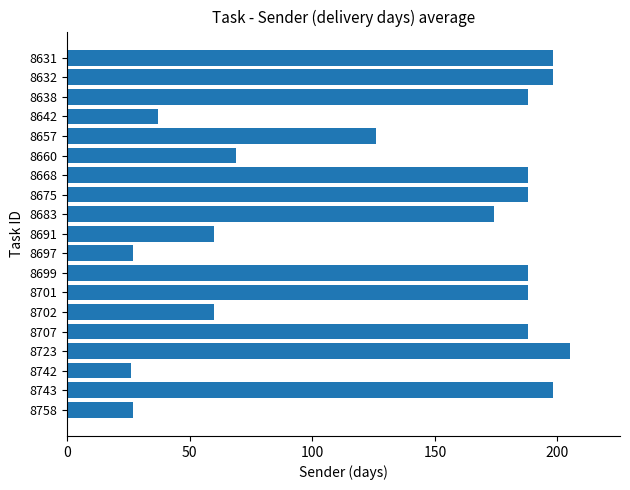

What is the smallest value displayed?

26